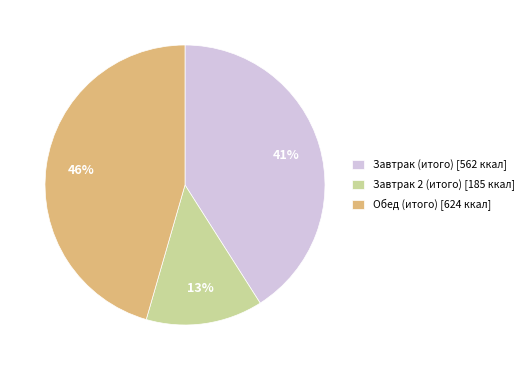

Rank the categories by value from highest to lowest.

Обед (итого), Завтрак (итого), Завтрак 2 (итого)